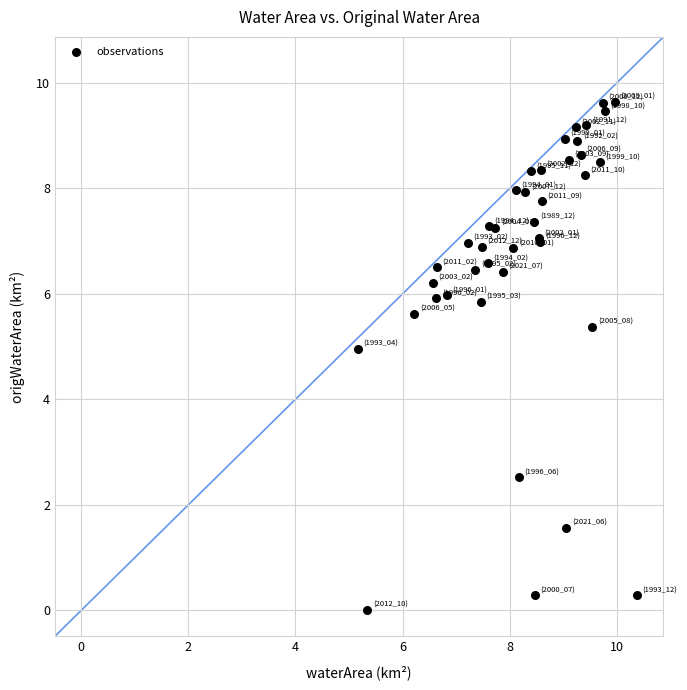

What Y value in the scatter plot is closest to 4?

5.0